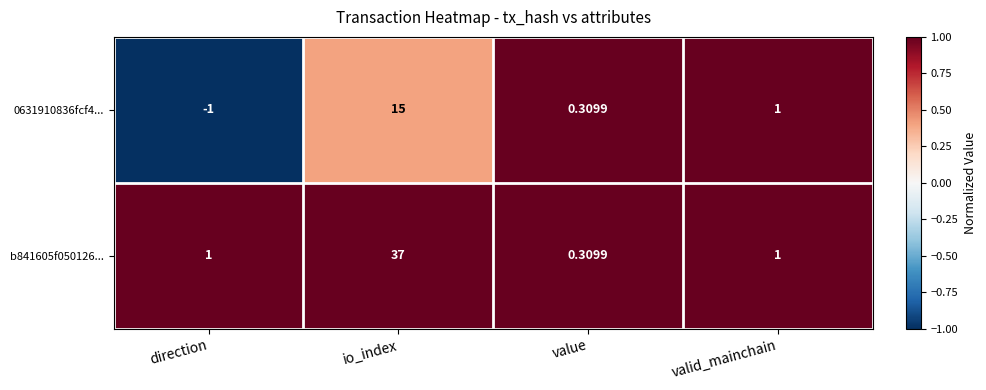

At which label is 0631910836fcf4... closest to 7?

valid_mainchain